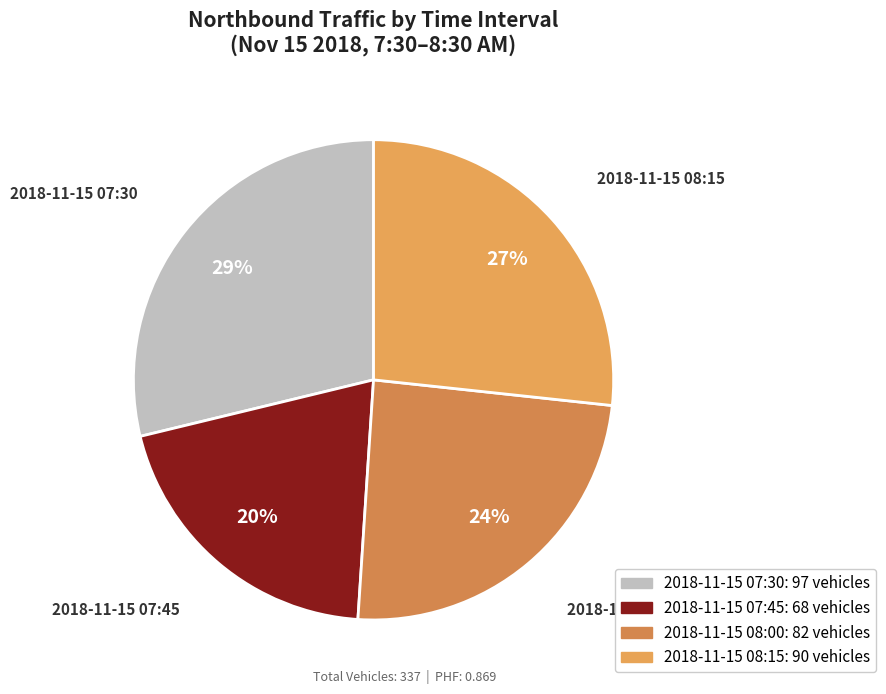

Is it true that 2018-11-15 08:15 is 15% of the pie?

False